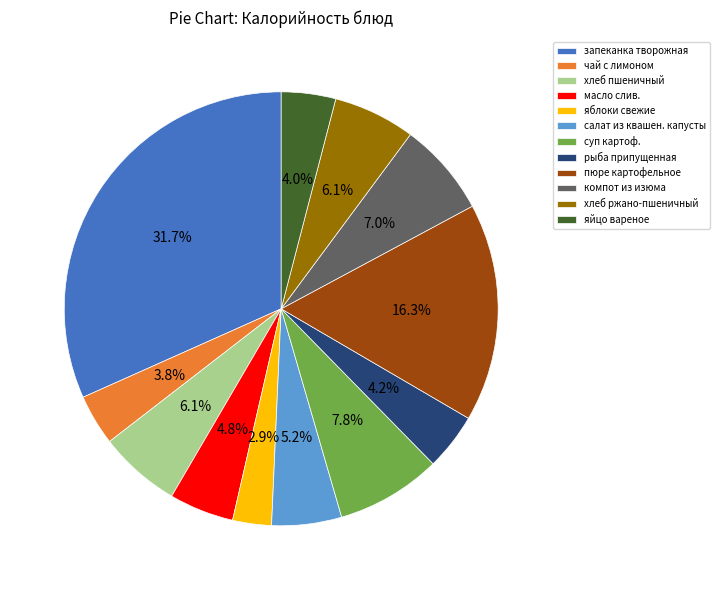

True or false: чай с лимоном accounts for 16% of the total.

False